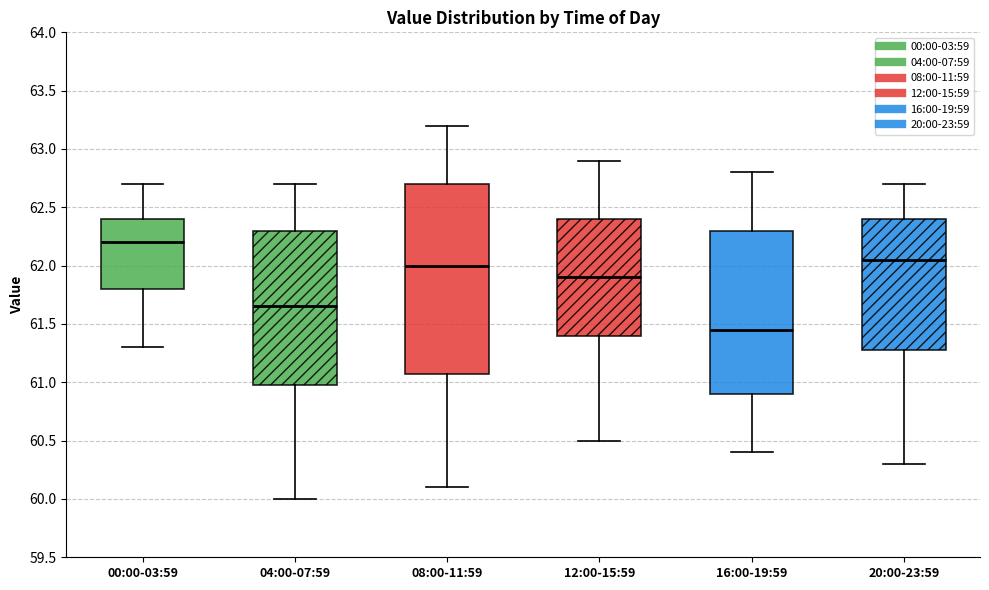

Which box has the highest median line?

00:00-03:59